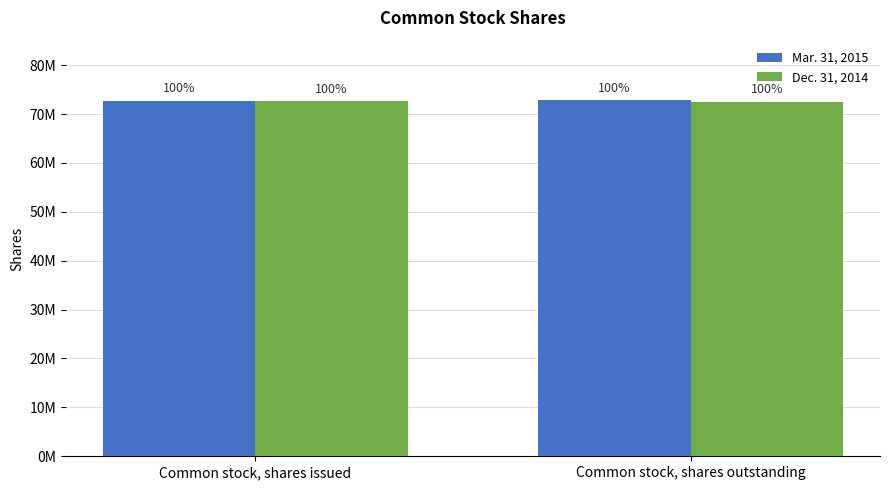

Which series has the largest total across all categories?

Mar. 31, 2015